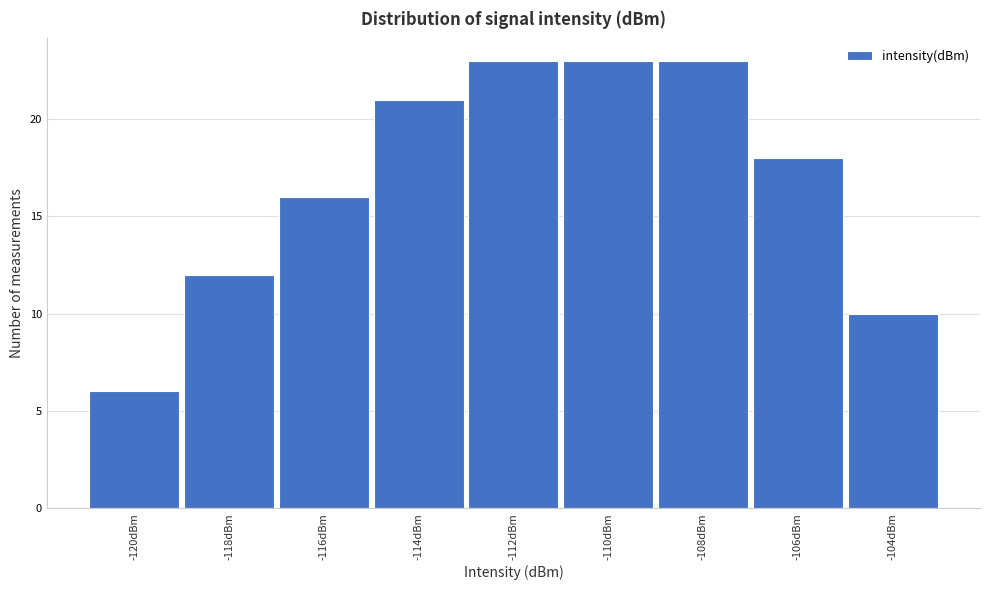

Reading left to right, what are all the values shown in this chart?

6	12	16	21	23	23	23	18	10